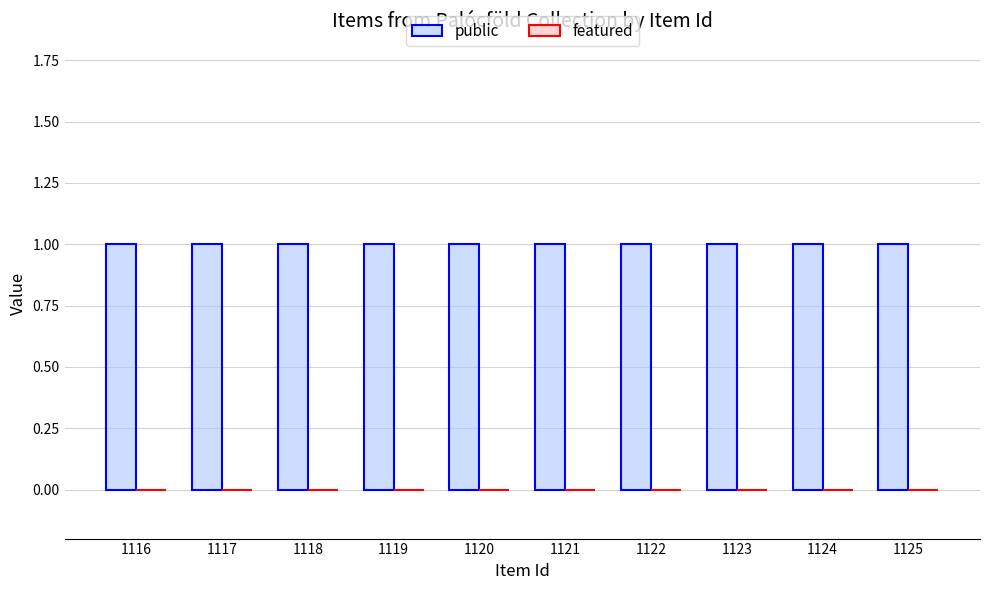

How many data points does each series have?

10